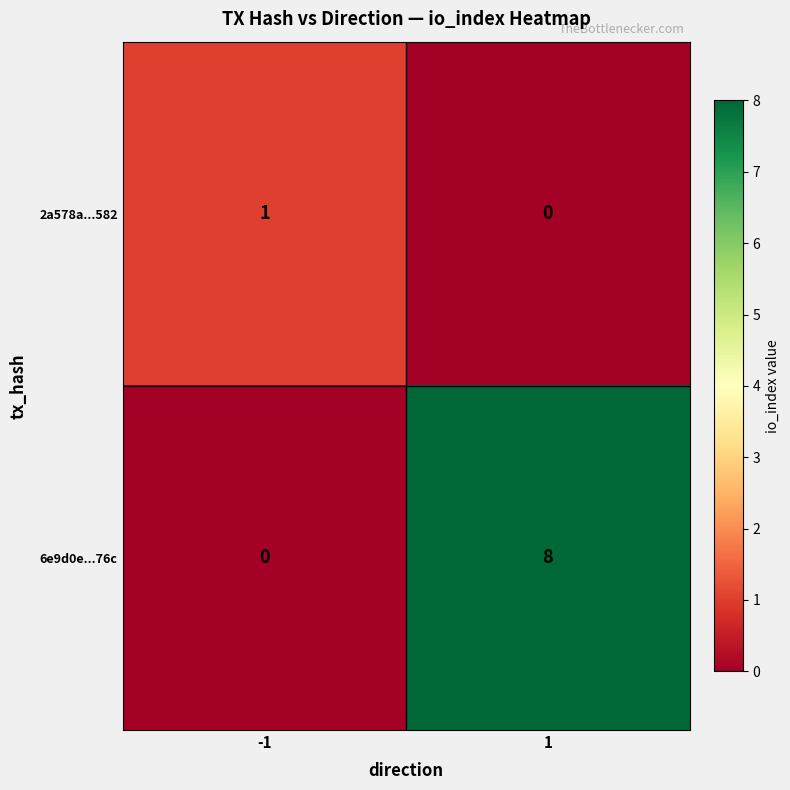

True or false: 6e9d0e...76c has a value of 2 at 1.

False